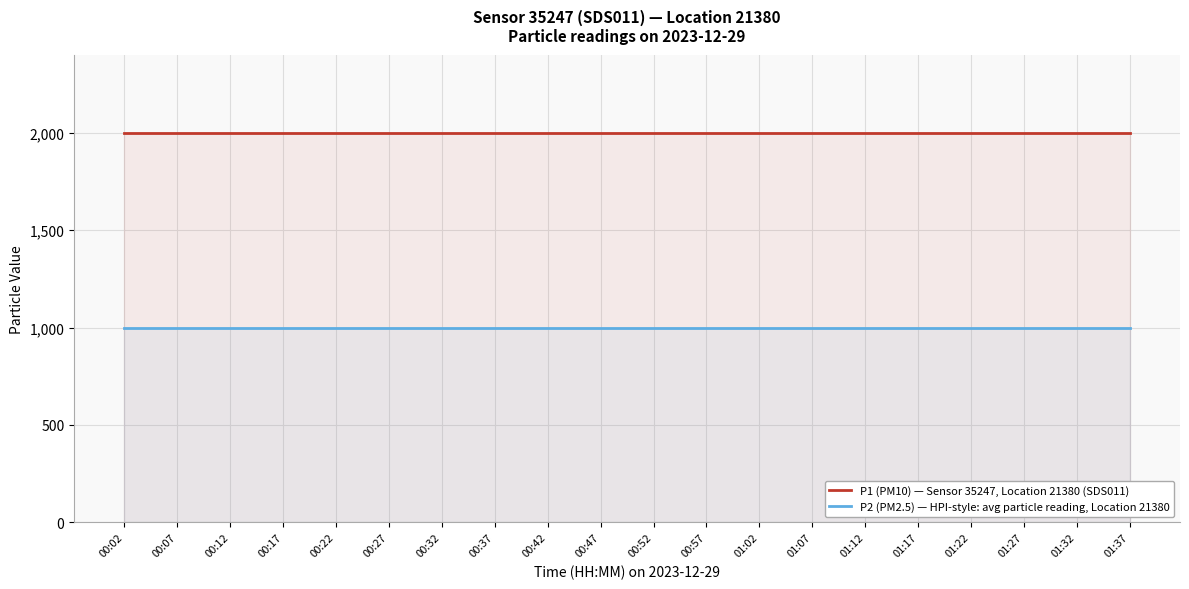

Which category has the lowest value across all series?

00:02